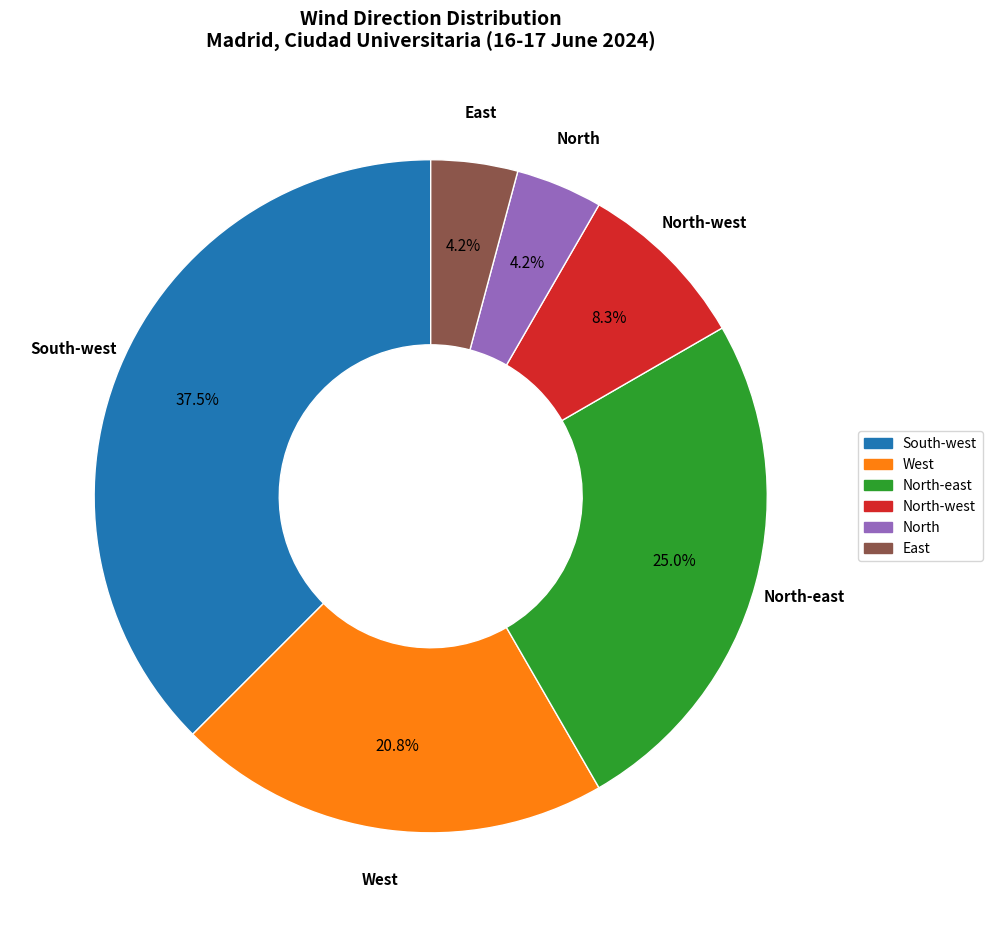

Count the number of slices in the pie.

6